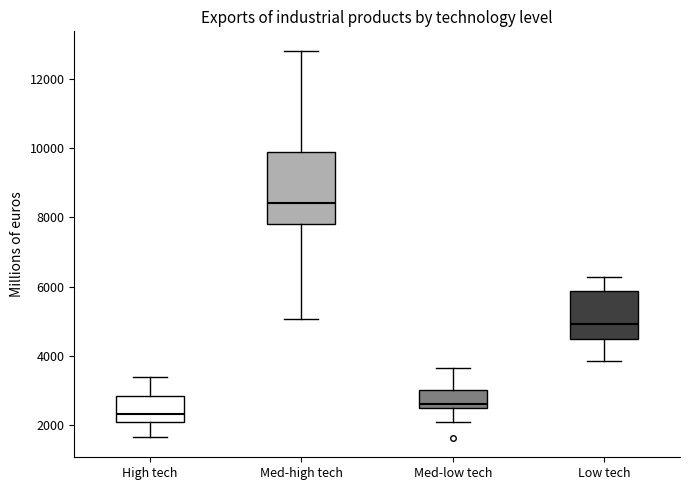

Reading left to right, transcribe this box plot: for each box, give where its median line is, the range the box spans, and where its two whiskers end, as read against the y-axis. The values are not printed on the chart, so give them approximately, as read against the axis.

High tech: median 2200, box 2000 to 2800, whiskers 1600 to 3400
Med-high tech: median 8400, box 7800 to 9800, whiskers 5000 to 12800
Med-low tech: median 2600, box 2400 to 3000, whiskers 2000 to 3600
Low tech: median 5000, box 4400 to 5800, whiskers 3800 to 6200